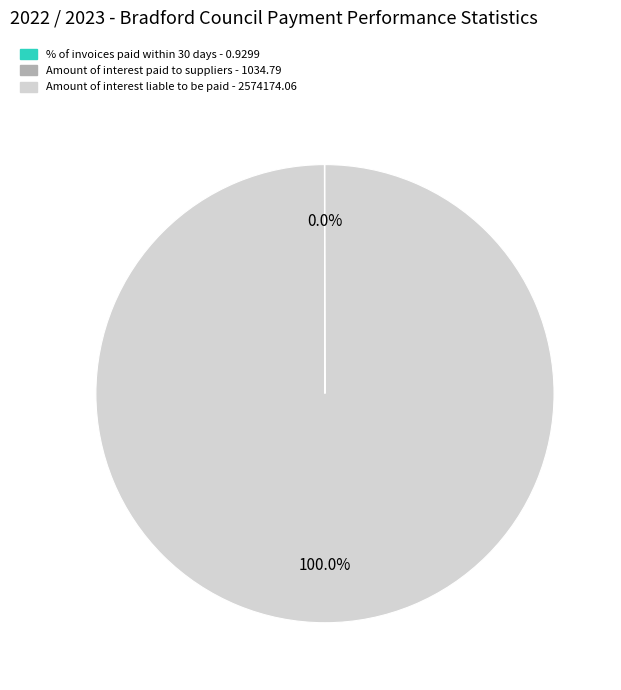

Which category has the biggest portion of the pie?

Amount of interest liable to be paid